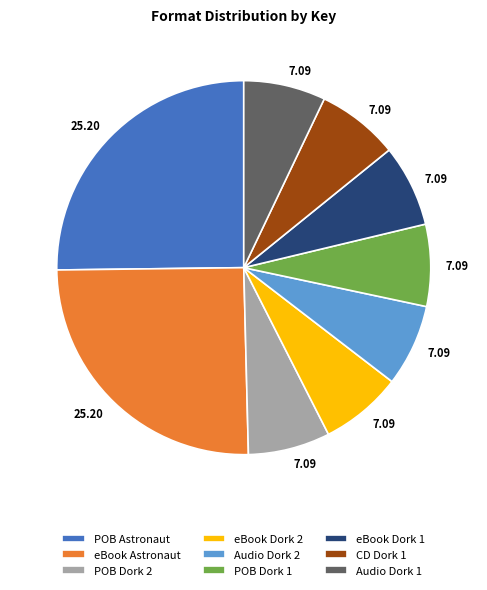

What is the ratio of the value at eBook Astronaut to the value at CD Dork 1?

3.6